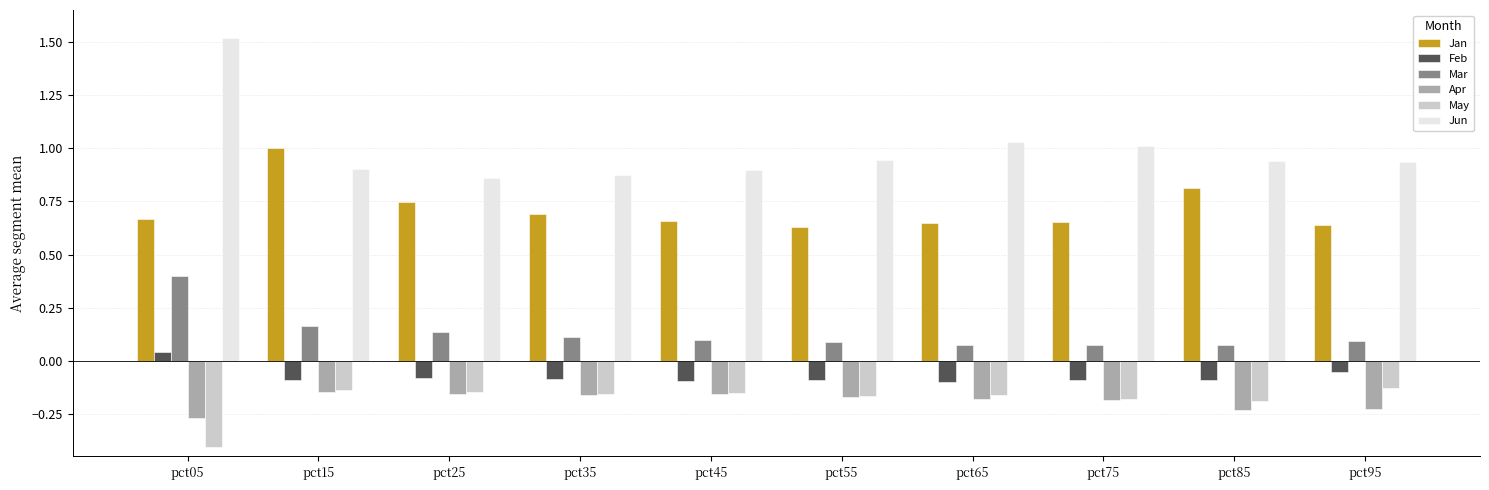

What is the total value across all series at pct15?

1.7